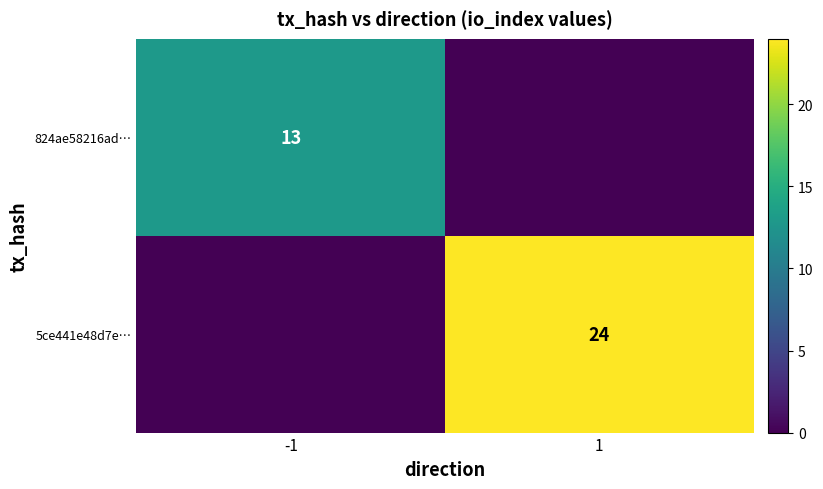

Is the value of 824ae58216ad… at -1 greater than the value of 5ce441e48d7e… at 1?

No